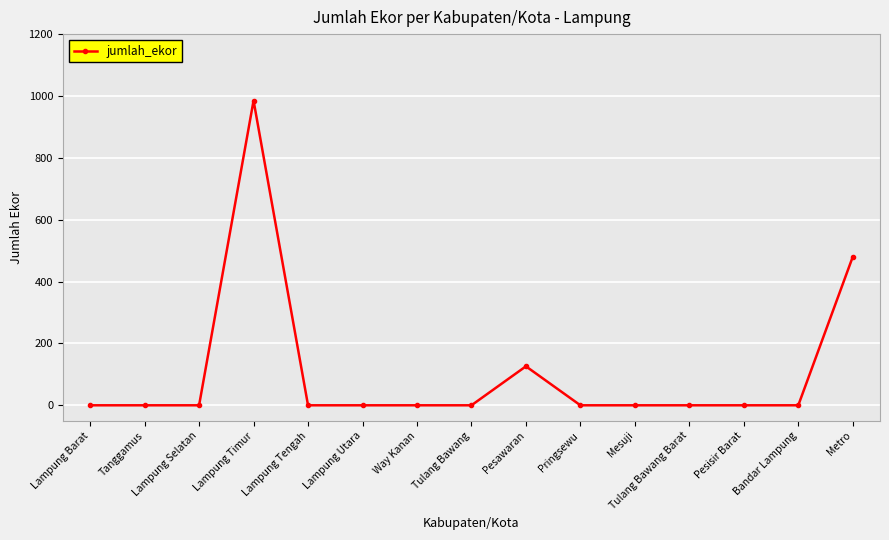

How many lines are shown in the chart?

1